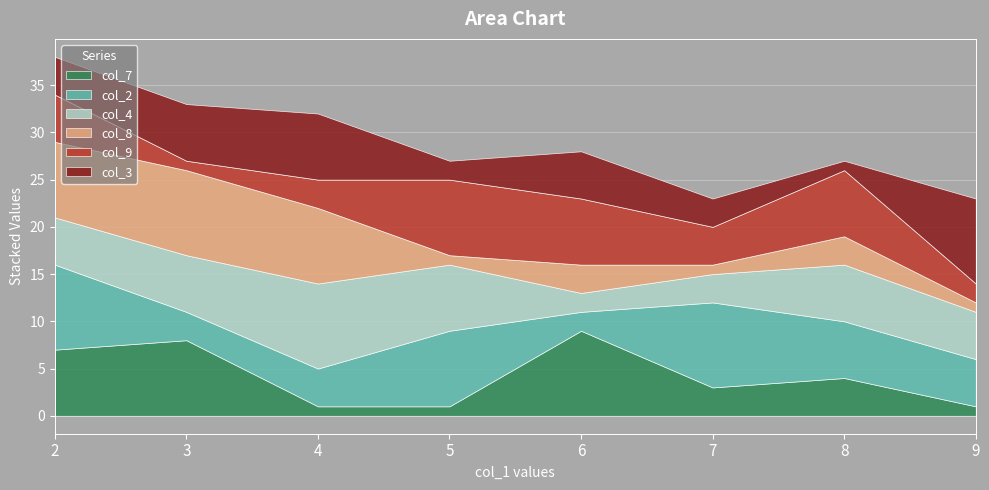

Reading left to right, transcribe all the data shown in this chart.

col_7: 2=7	3=8	4=1	5=1	6=9	7=3	8=4	9=1
col_2: 2=9	3=3	4=4	5=8	6=2	7=9	8=6	9=5
col_4: 2=5	3=6	4=9	5=7	6=2	7=3	8=6	9=5
col_8: 2=8	3=9	4=8	5=1	6=3	7=1	8=3	9=1
col_9: 2=5	3=1	4=3	5=8	6=7	7=4	8=7	9=2
col_3: 2=4	3=6	4=7	5=2	6=5	7=3	8=1	9=9